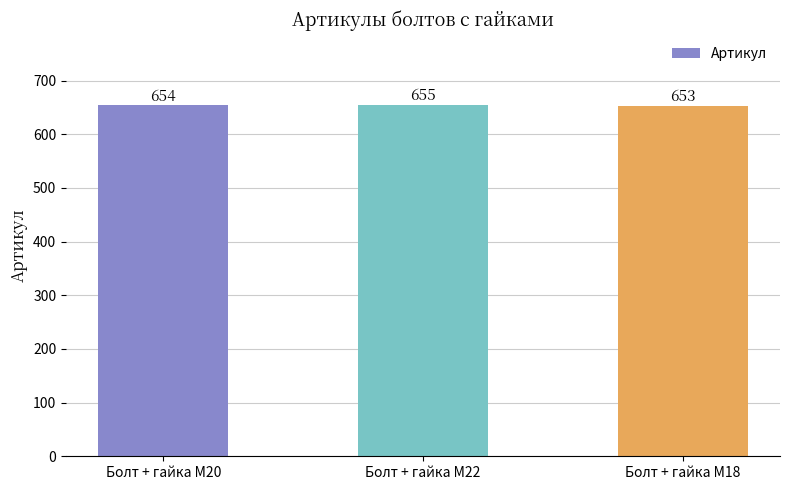

Is it true that the value at Болт + гайка M18 is 236?

False